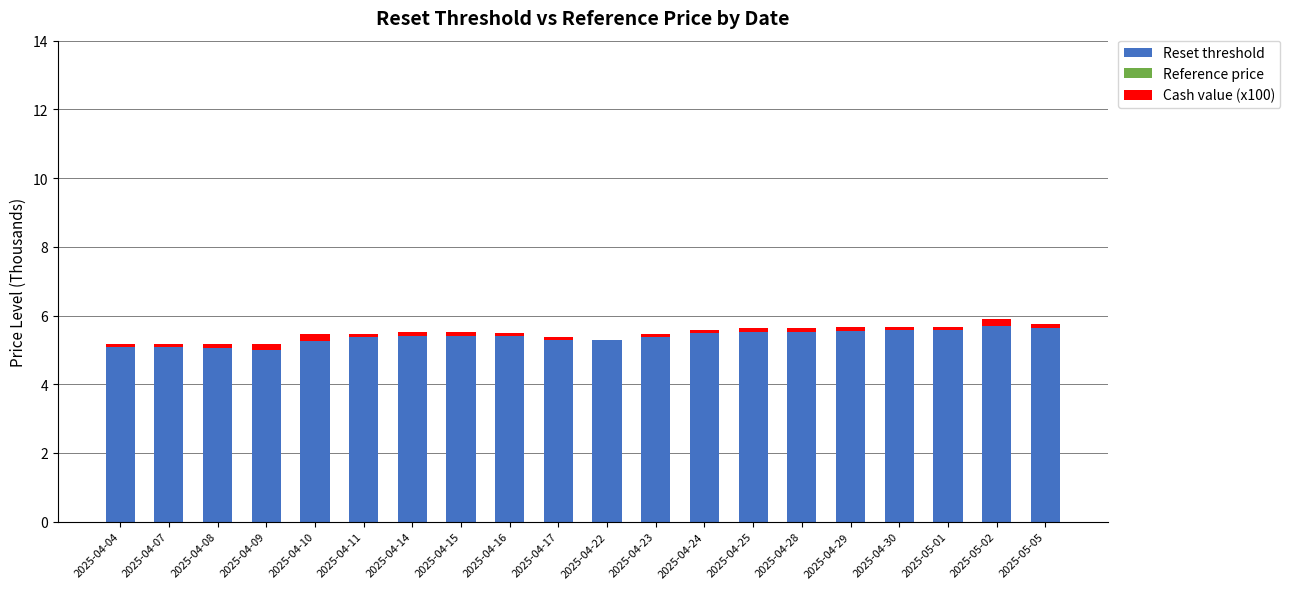

Is it true that Reset threshold equals 5.7 at 2025-05-05?

True